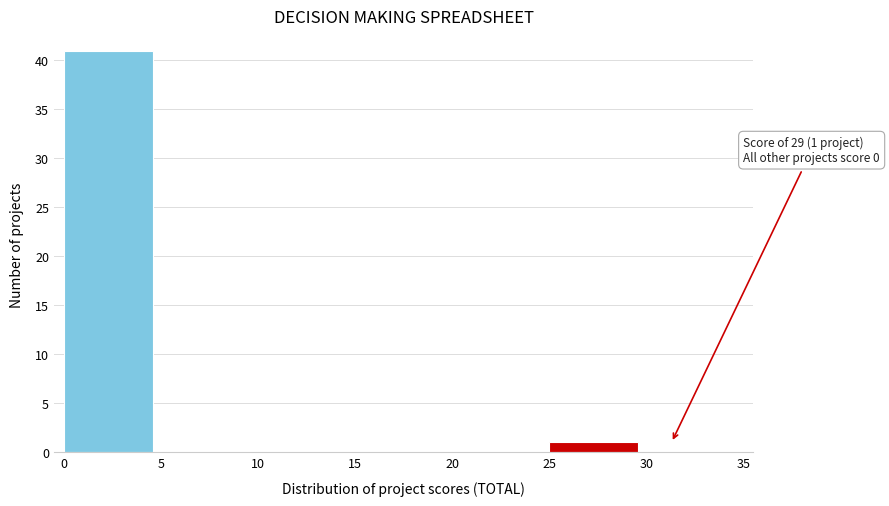

Which range on the x-axis has the tallest bar?

0 to 5